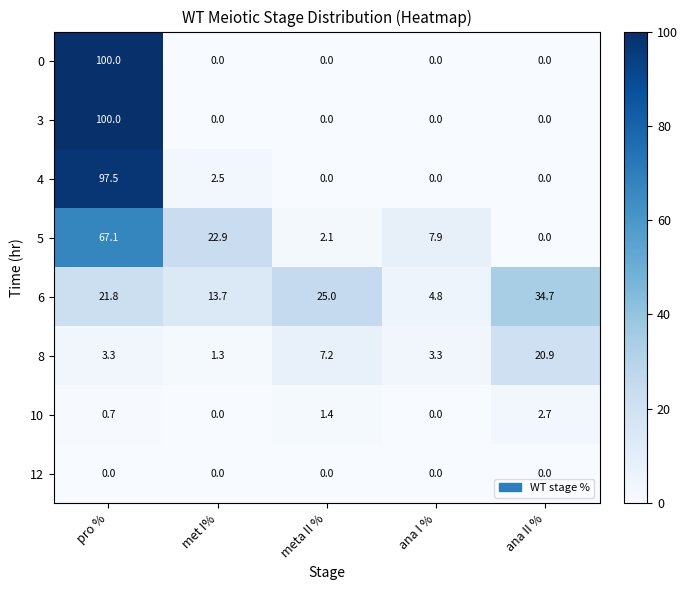

How many data points in 6 are less than 21?

2